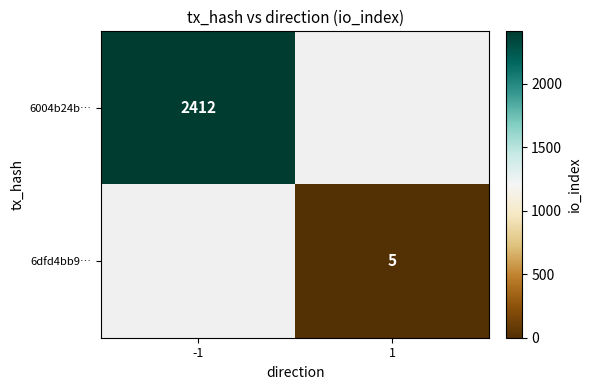

True or false: 6dfd4bb9… has a value of 5 at 1.

True